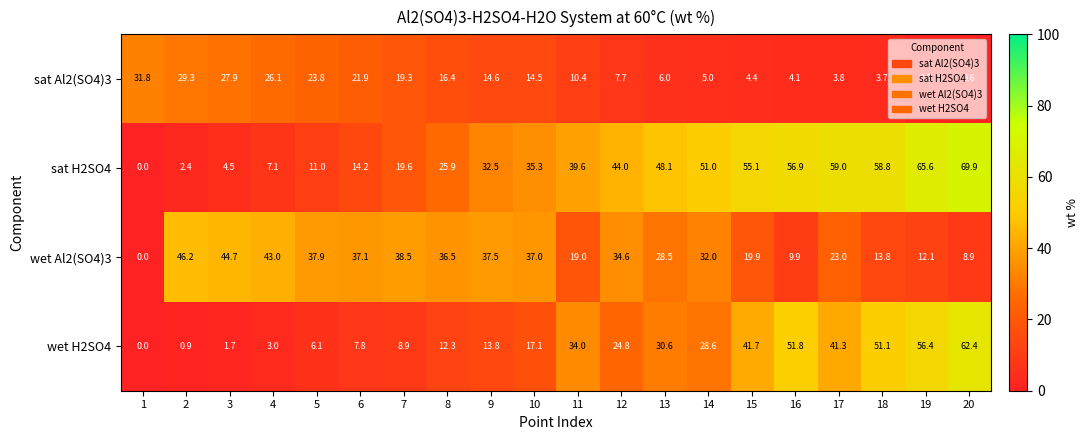

Which series changed the most between 12 and 17?

wet H2SO4